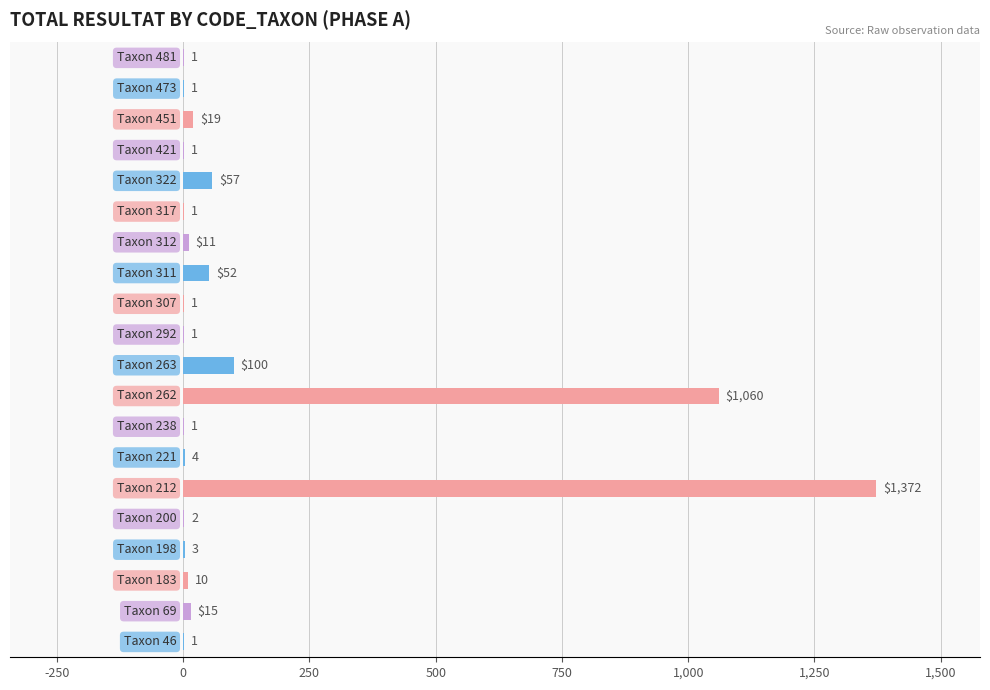

What is the greatest value displayed?

1372